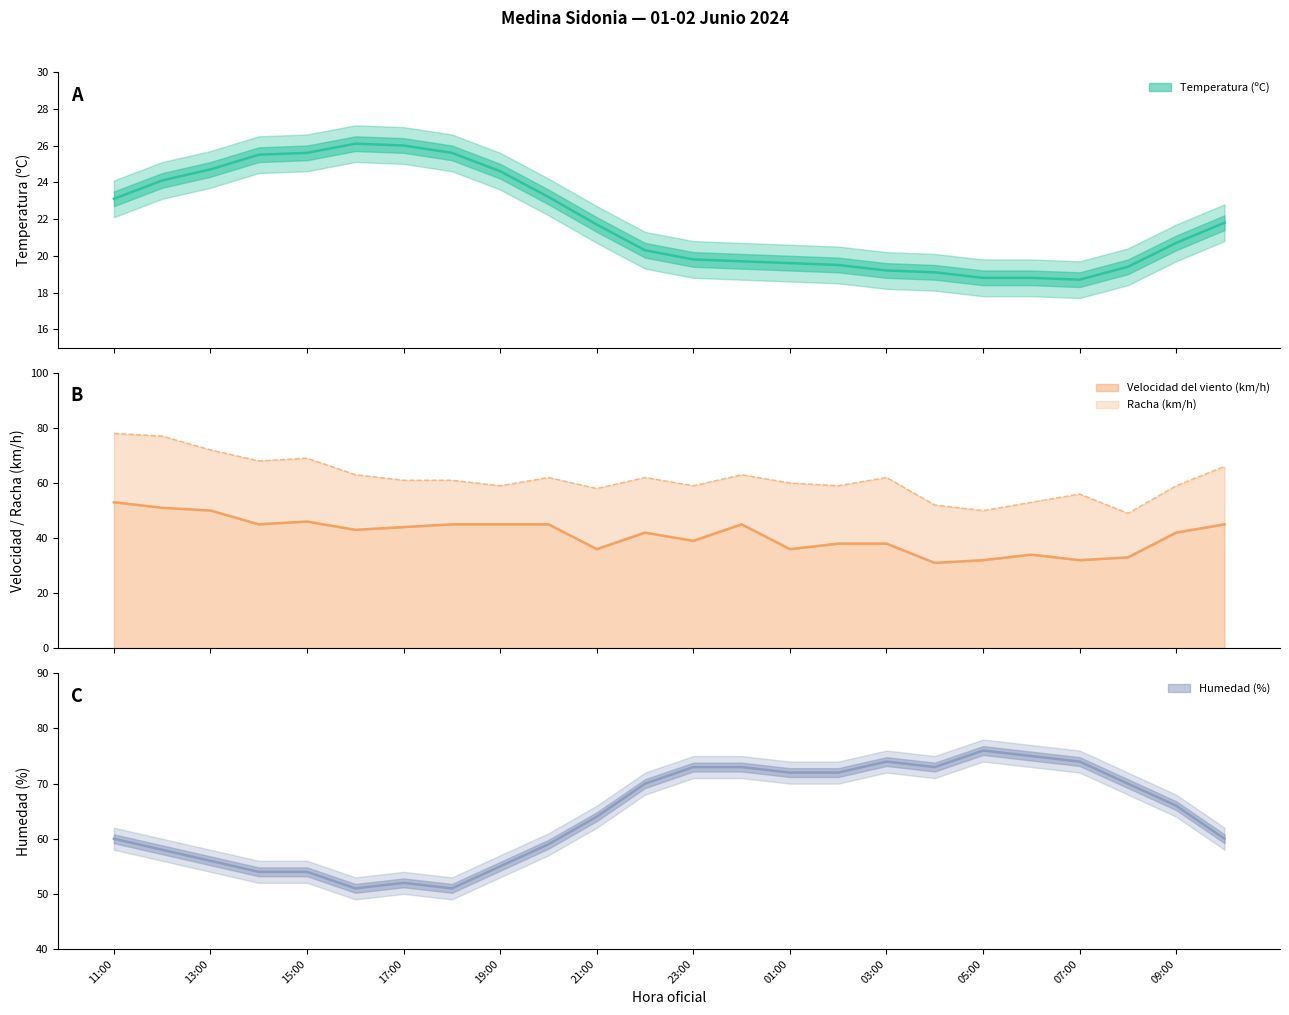

What is the change in value from 13:00 to 19:00?

-5